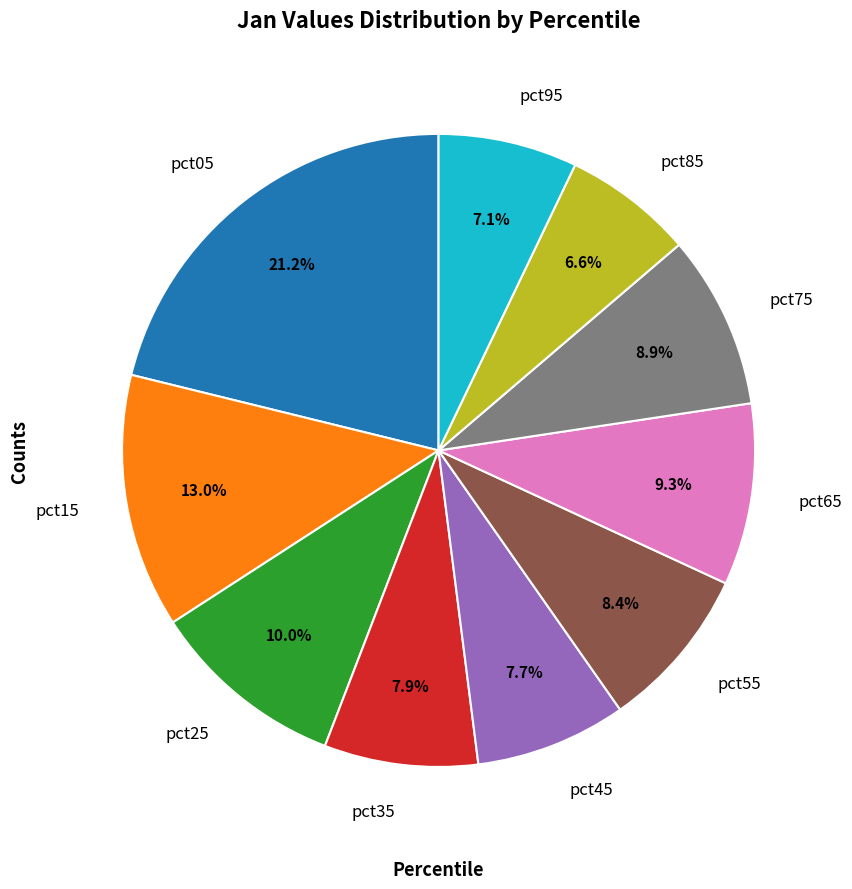

Between pct65 and pct35, which is larger?

pct65